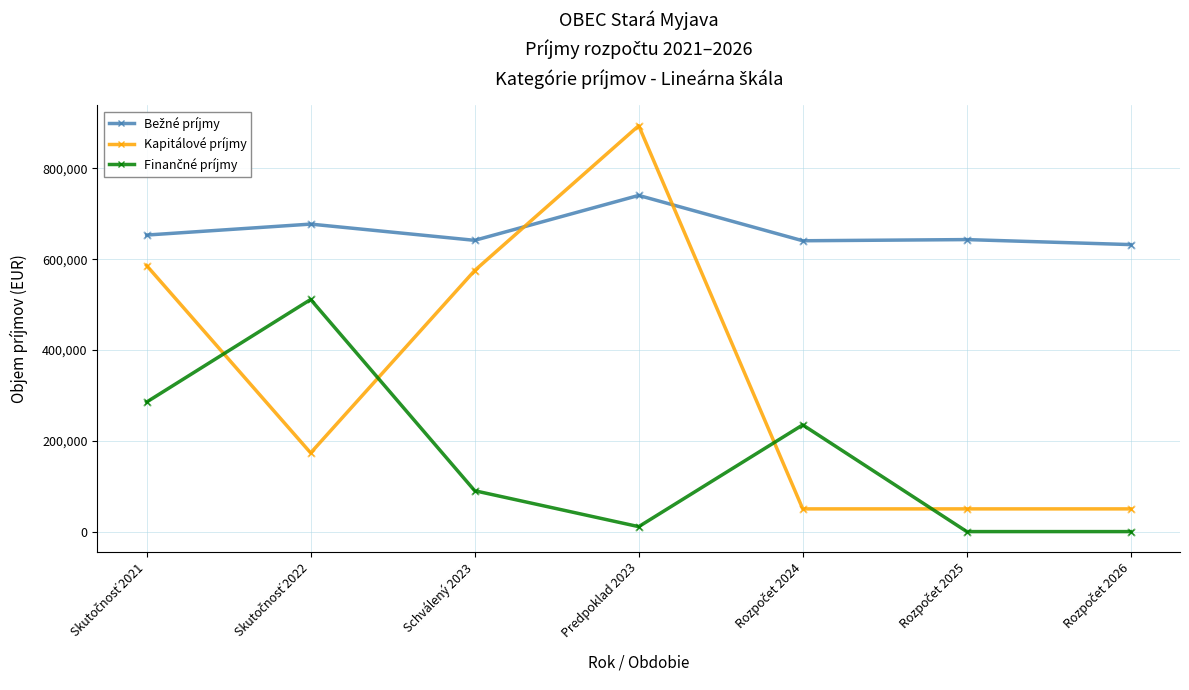

At how many categories does at least one series exceed 221026?

7